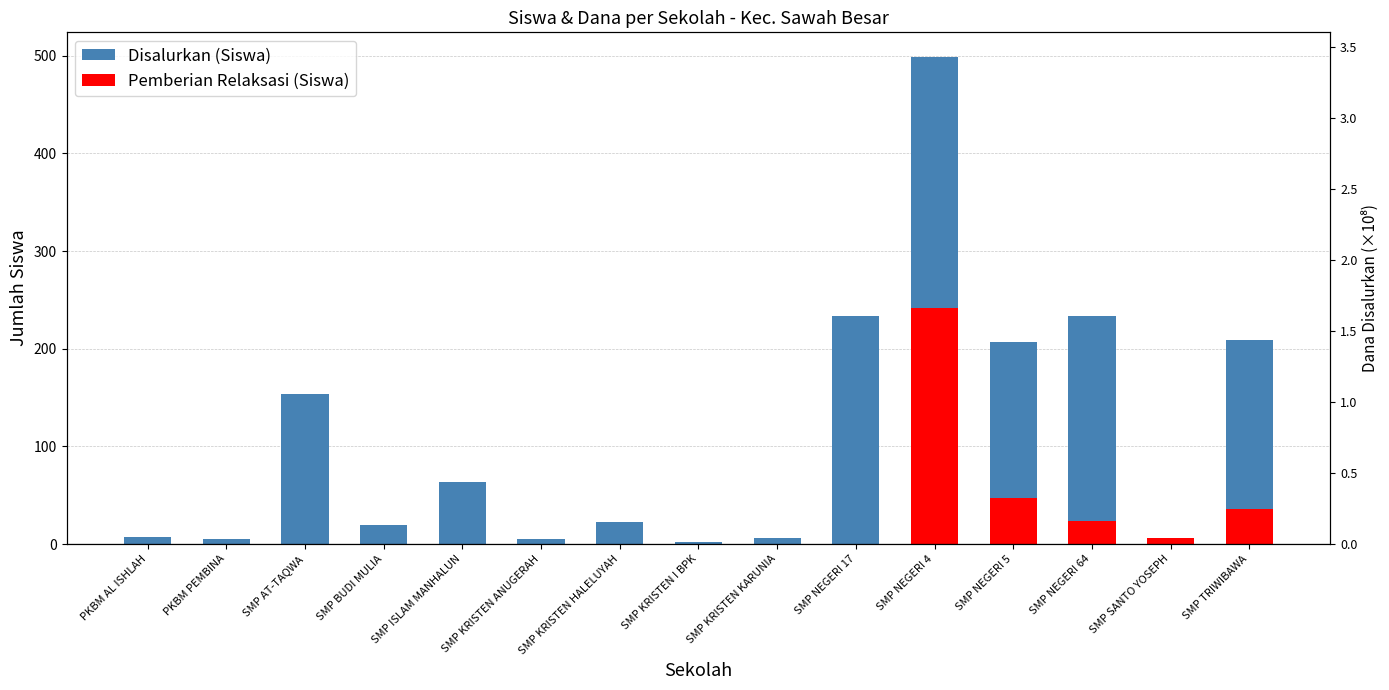

The value at SMP NEGERI 4 is 499. True or false?

True